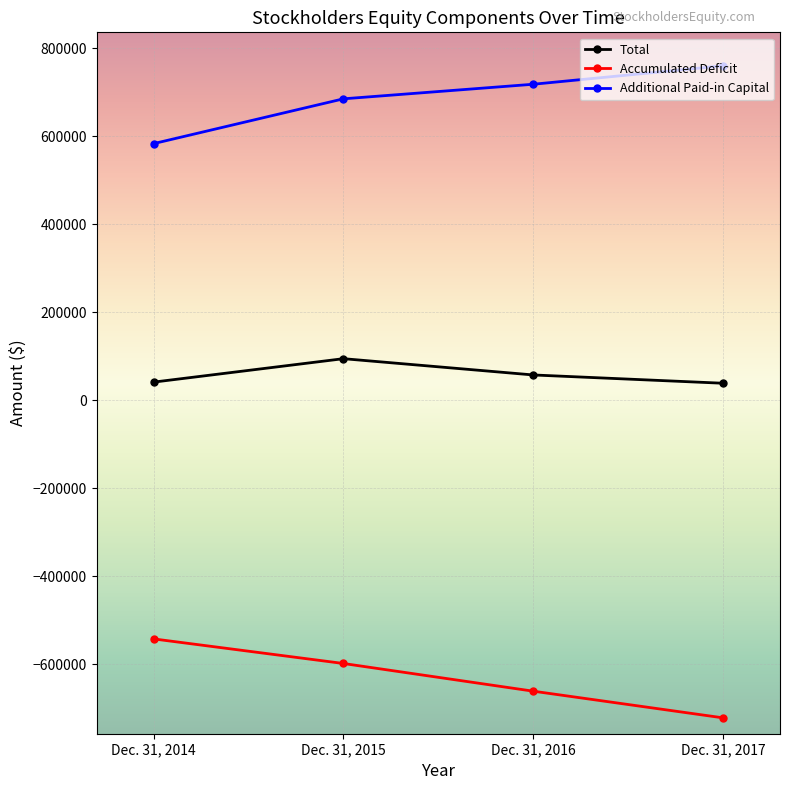

True or false: Accumulated Deficit and Additional Paid-in Capital cross at least once.

False